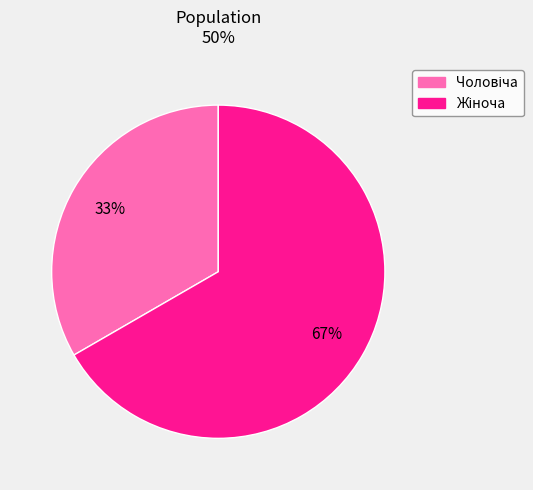

To the nearest percent, what is the average slice percentage?

50%